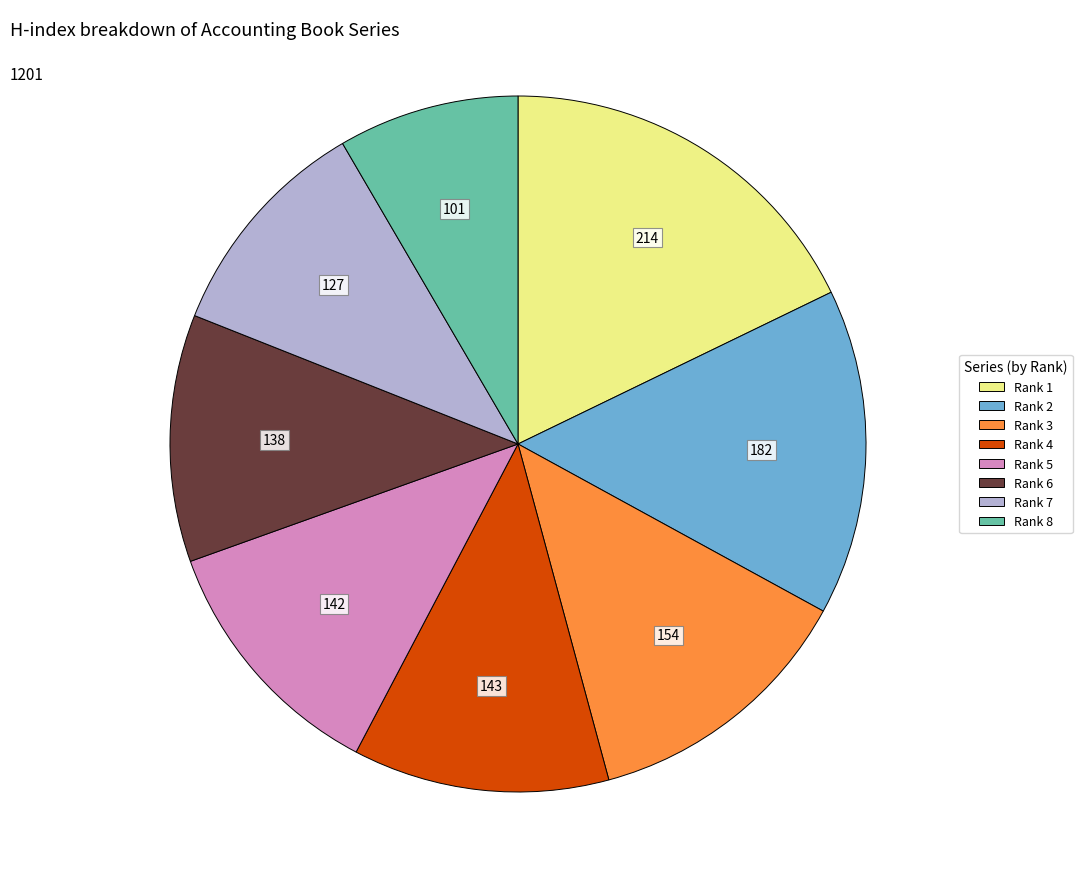

Does any single category account for the majority?

No